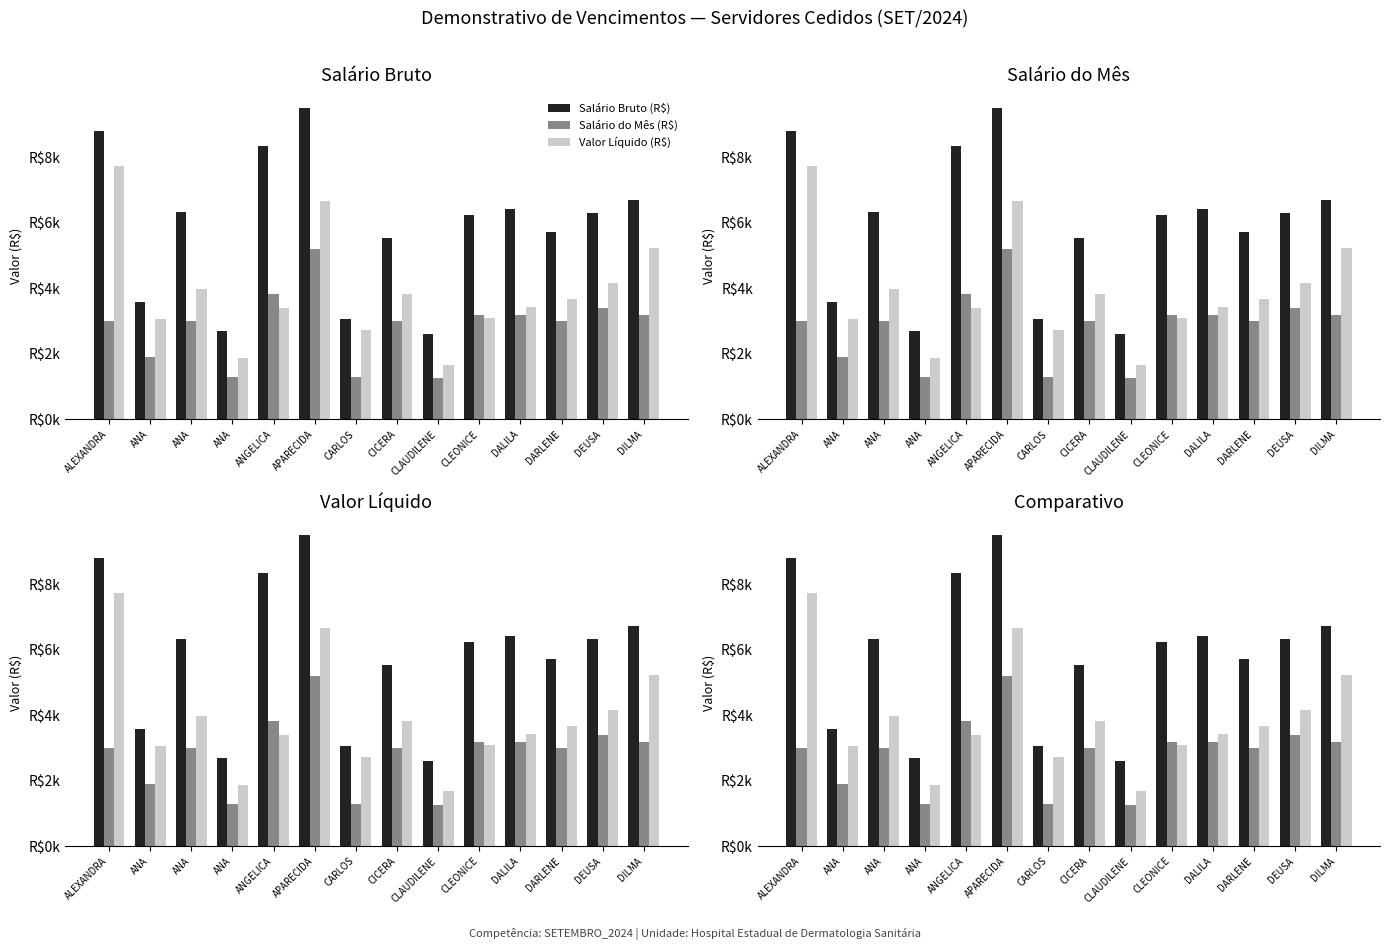

Reading left to right, transcribe all the data shown in this chart.

Salario Bruto (R$): 8804.0	3574.2	6325.9	2699.9	8338.5	9515.3	3068.7	5542.6	2609.4	6233.3	6414.4	5719.1	6317.2	6713.6
Salario do Mes (R$): 3012.3	1915.1	3012.3	1292.0	3817.4	5195.9	1292.0	3012.3	1254.4	3196.1	3196.1	3012.3	3391.1	3196.1
Valor Liquido (R$): 7744.3	3055.0	3990.9	1881.4	3407.5	6659.6	2732.9	3827.1	1674.1	3095.6	3423.3	3683.2	4152.8	5219.6